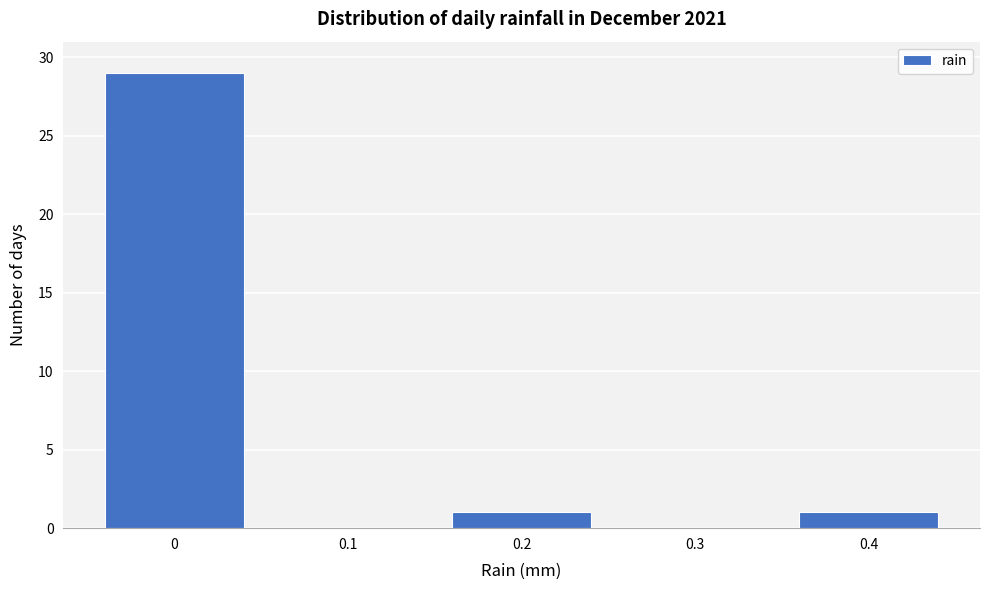

Reading right to left, list all the values displayed in this chart.

0.4=1	0.3=0	0.2=1	0.1=0	0=29